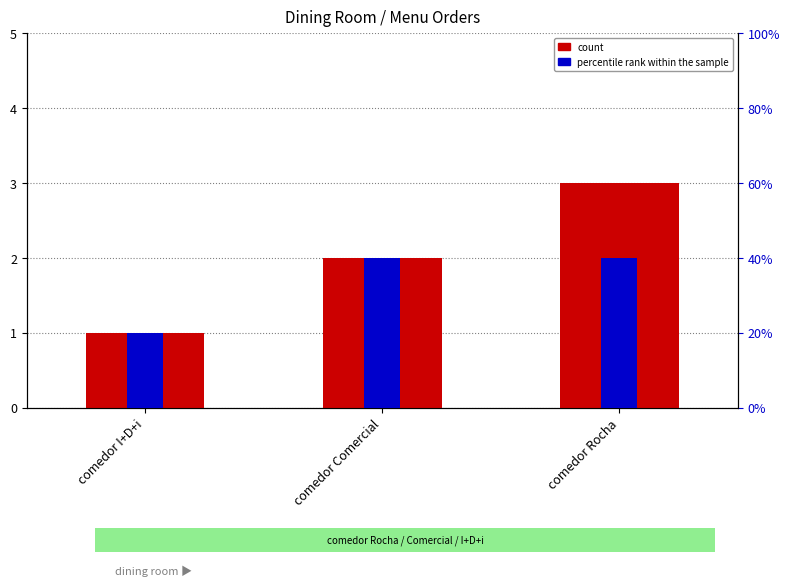

What is the sum of all count values?

6